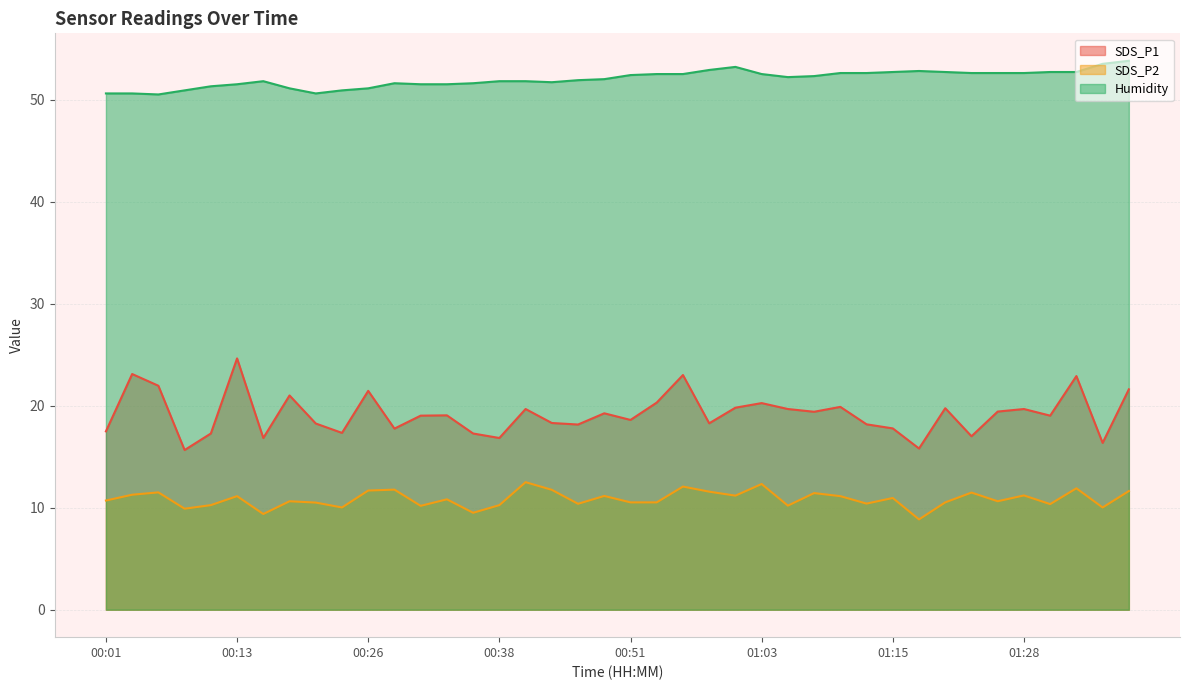

Between 00:51 and 01:05, which is larger?

01:05